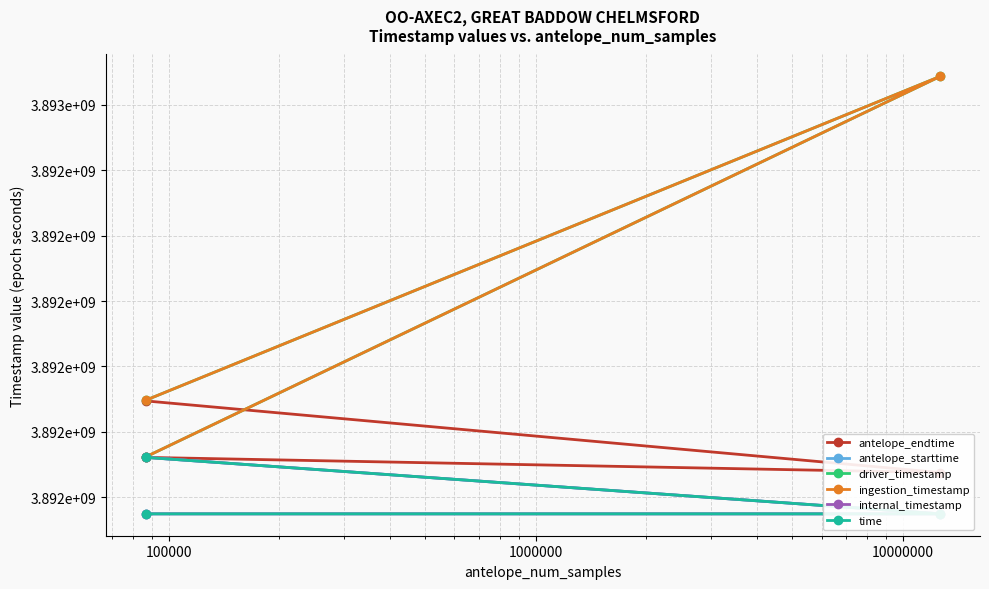

What value does the antelope_starttime series have at 100000?

3892060800.0